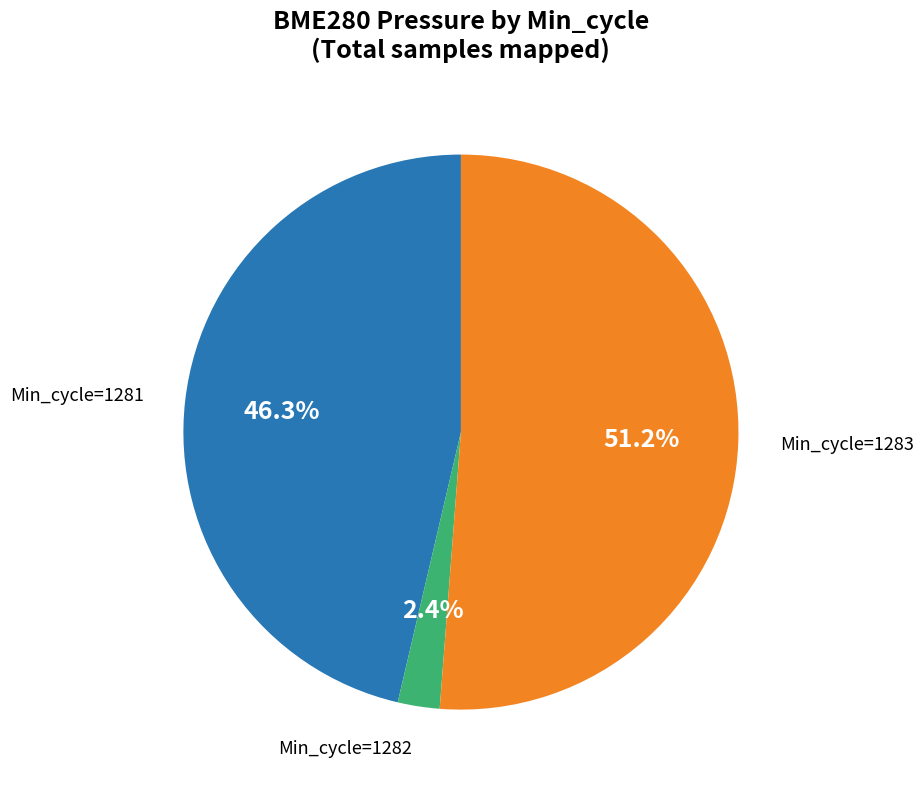

Is there any slice that represents more than half of the pie?

Yes